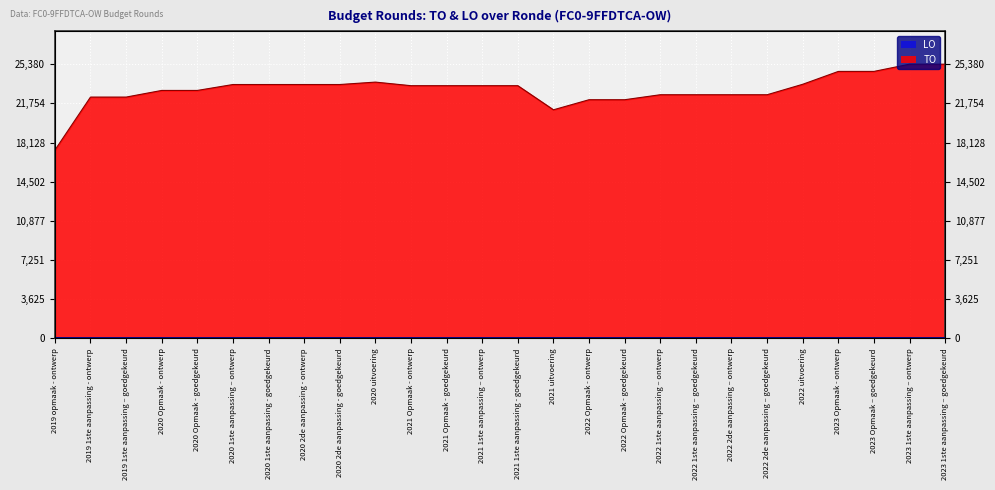

What is the sum of all values?

598501